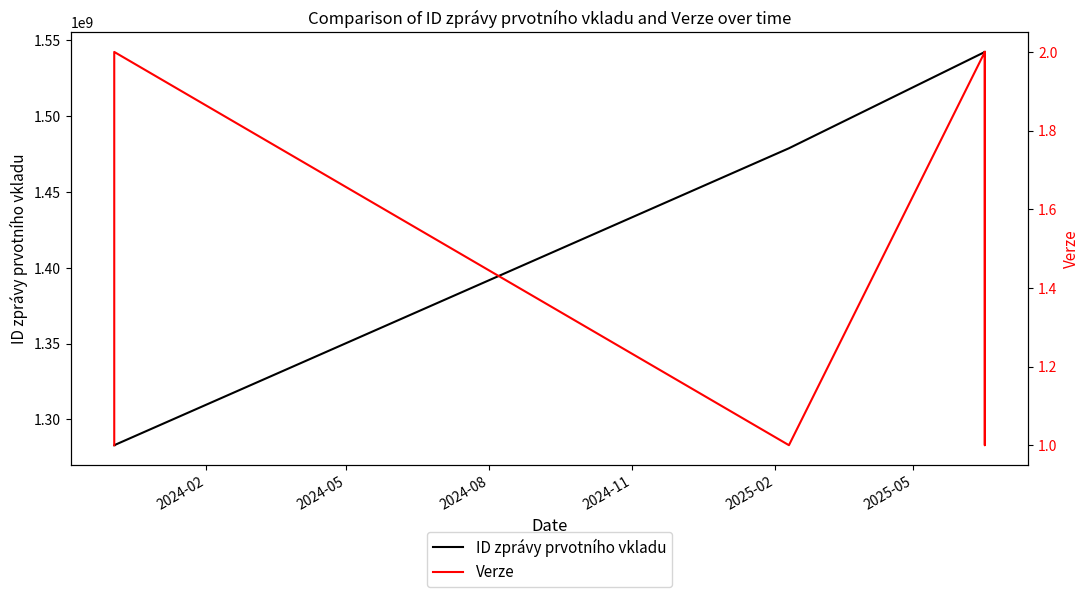

What is the difference between the maximum and minimum values in the Verze series?

1